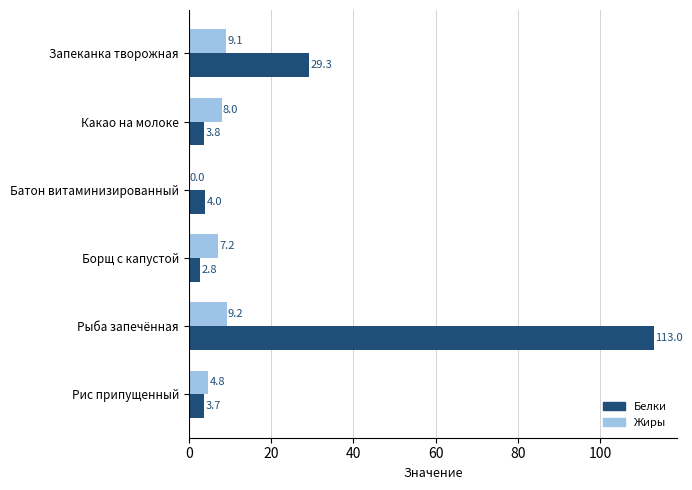

Which category has the highest value in the Жиры series?

Рыба запечённая